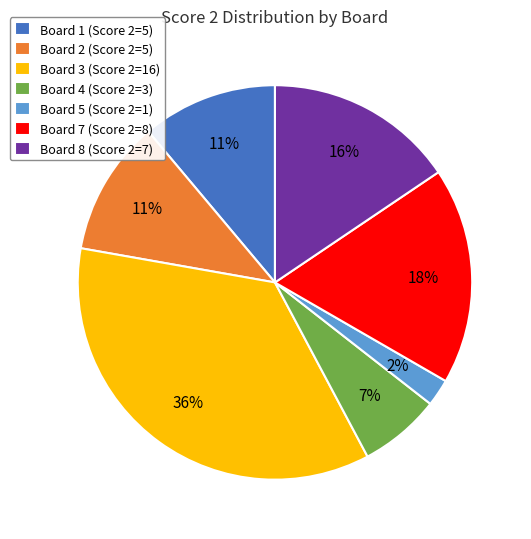

To the nearest percent, what is the combined percentage of Board 7 (Score 2=8) and Board 5 (Score 2=1)?

20%